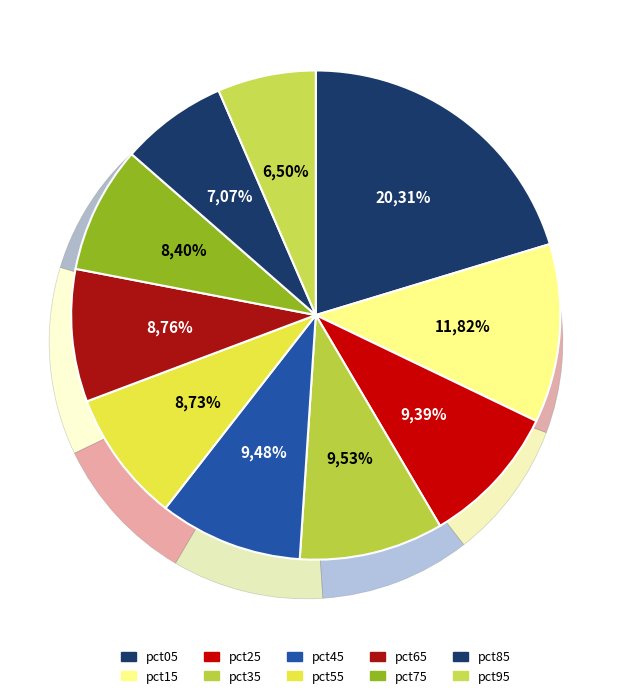

The pct65 slice represents 9% of the pie. True or false?

True